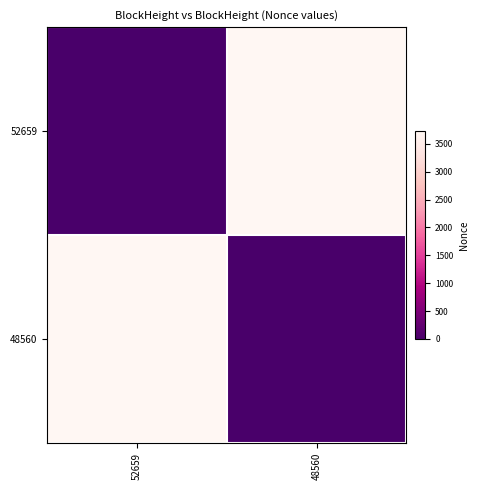

What is the spread (max minus min) of values at 48560?

3727